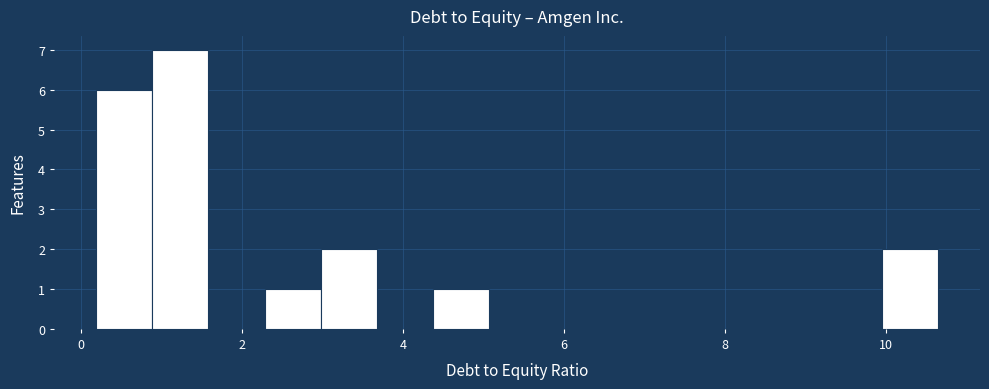

Around what value on the x-axis is the tallest bar? Give the approximate position of its centre, as read against the axis.

1.2